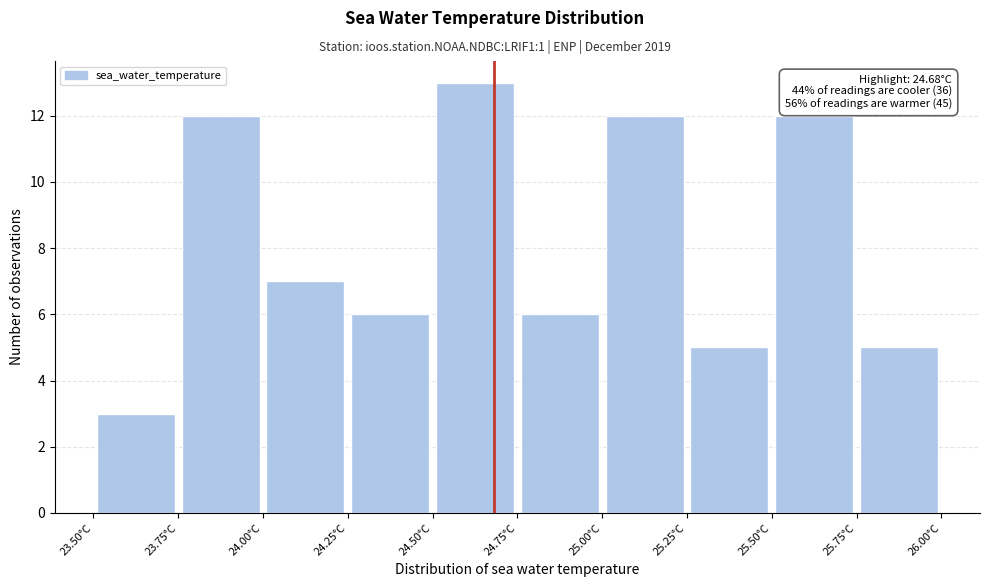

Over which range of the x-axis is the bar tallest?

24.50 to 24.75